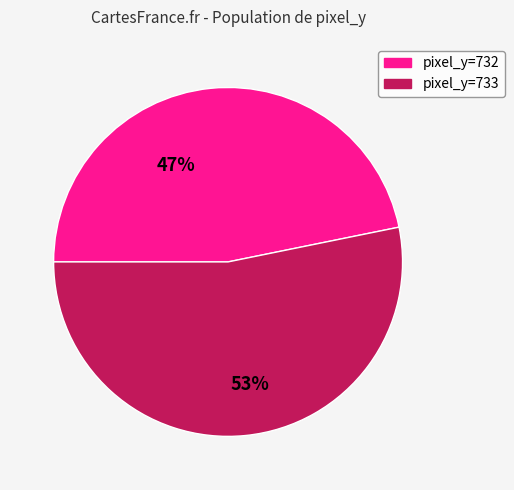

Between pixel_y=733 and pixel_y=732, which is larger?

pixel_y=733